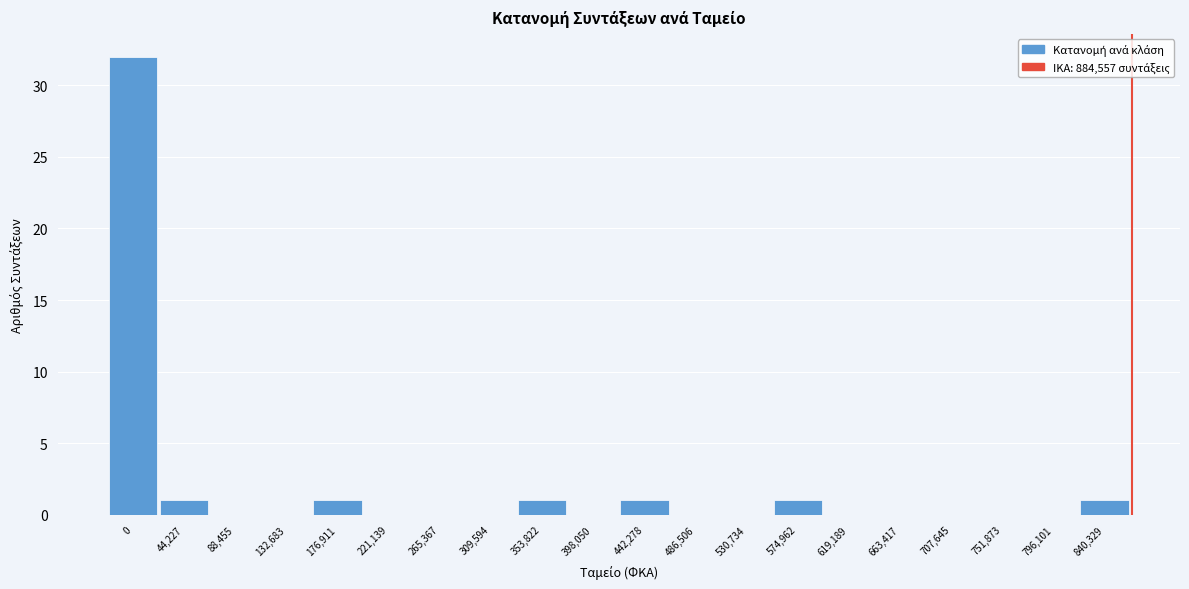

Reading left to right, what are all the values shown in this chart?

0=32	44,227=1	88,455=0	132,683=0	176,911=1	221,139=0	265,367=0	309,594=0	353,822=1	398,050=0	442,278=1	486,506=0	530,734=0	574,962=1	619,189=0	663,417=0	707,645=0	751,873=0	796,101=0	840,329=1